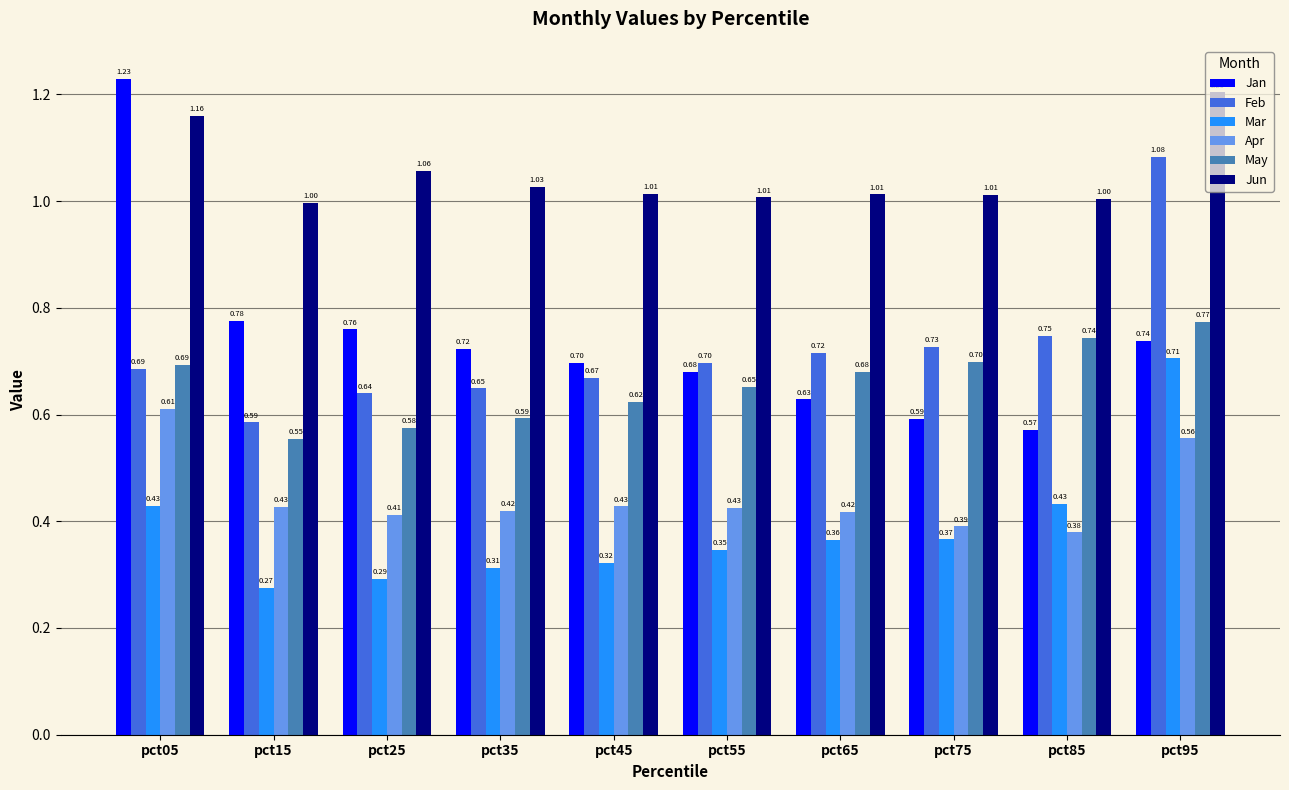

What is the approximate value of Feb at pct45?

0.7